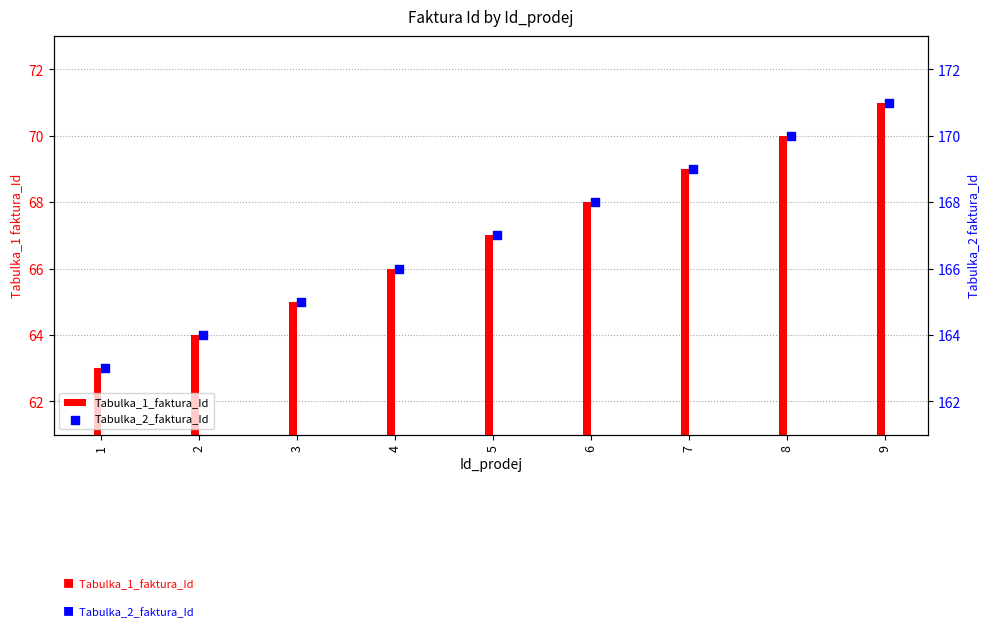

What are all the series names shown in the legend?

Tabulka_1_faktura_Id, Tabulka_2_faktura_Id